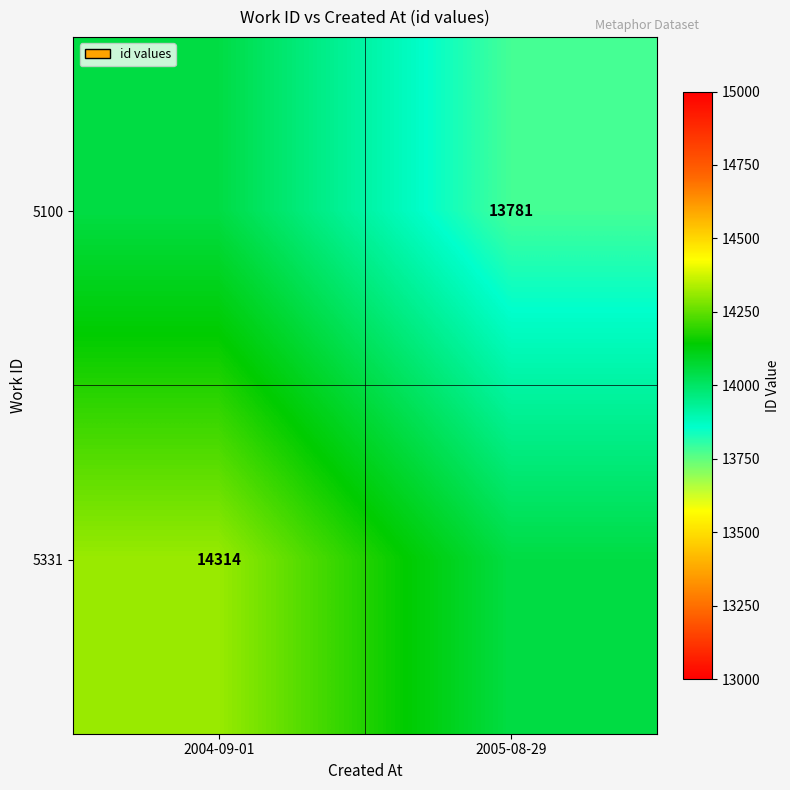

True or false: 5331 has a value of 8930.6 at 2004-09-01.

False